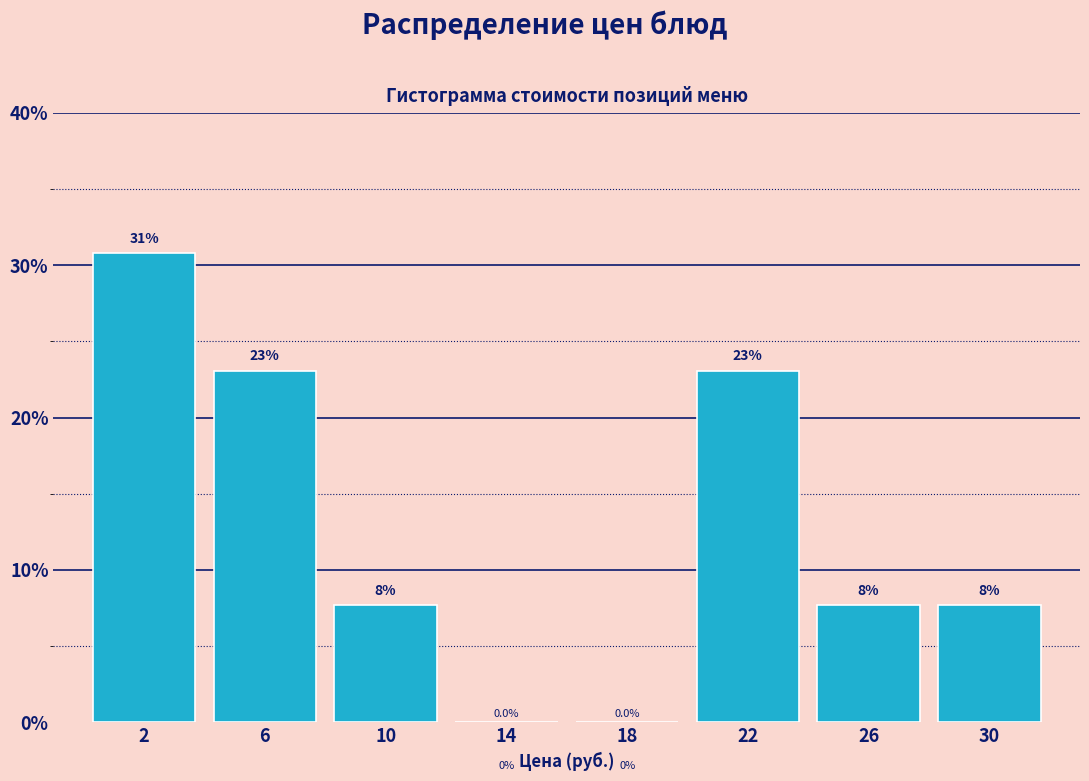

Over which range of the x-axis is the bar tallest?

0 to 4